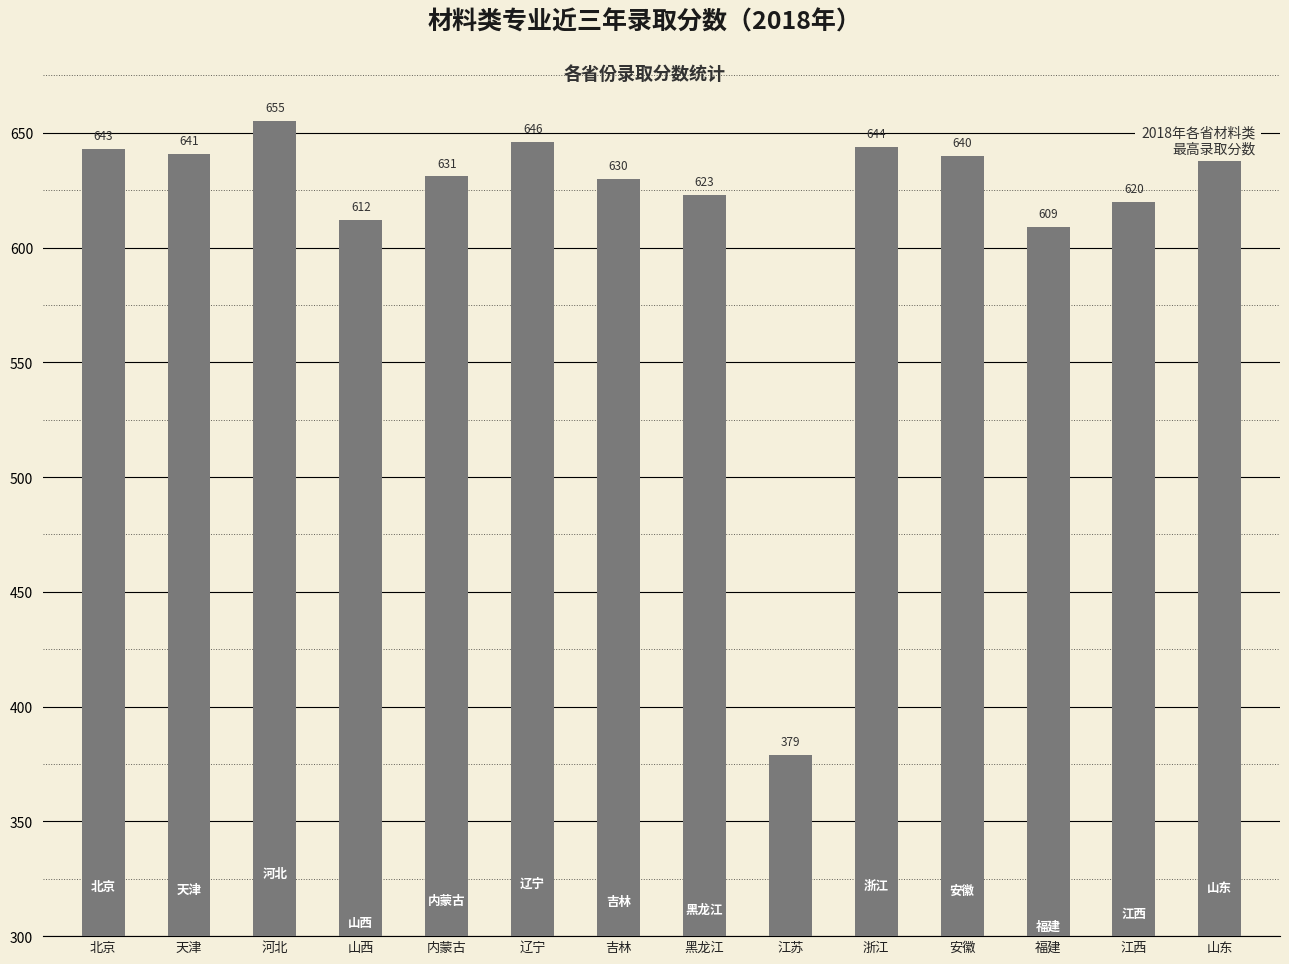

Reading left to right, extract all data points from this chart.

北京=643	天津=641	河北=655	山西=612	内蒙古=631	辽宁=646	吉林=630	黑龙江=623	江苏=379	浙江=644	安徽=640	福建=609	江西=620	山东=642